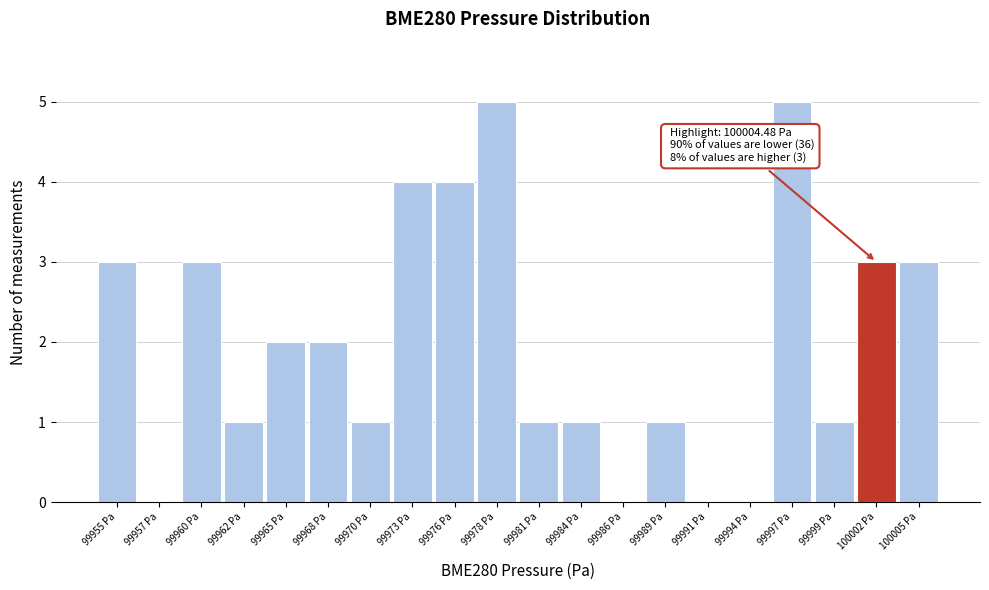

Reading left to right, what are all the values shown in this chart?

99955 Pa=3	99957 Pa=0	99960 Pa=3	99962 Pa=1	99965 Pa=2	99968 Pa=2	99970 Pa=1	99973 Pa=4	99976 Pa=4	99978 Pa=5	99981 Pa=1	99984 Pa=1	99986 Pa=0	99989 Pa=1	99991 Pa=0	99994 Pa=0	99997 Pa=5	99999 Pa=1	100002 Pa=3	100005 Pa=3